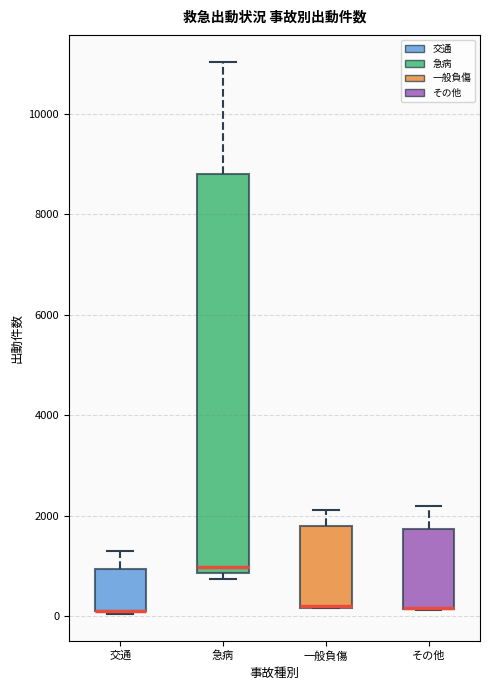

Comparing the boxes themselves (not the whiskers), which one is the tallest?

急病